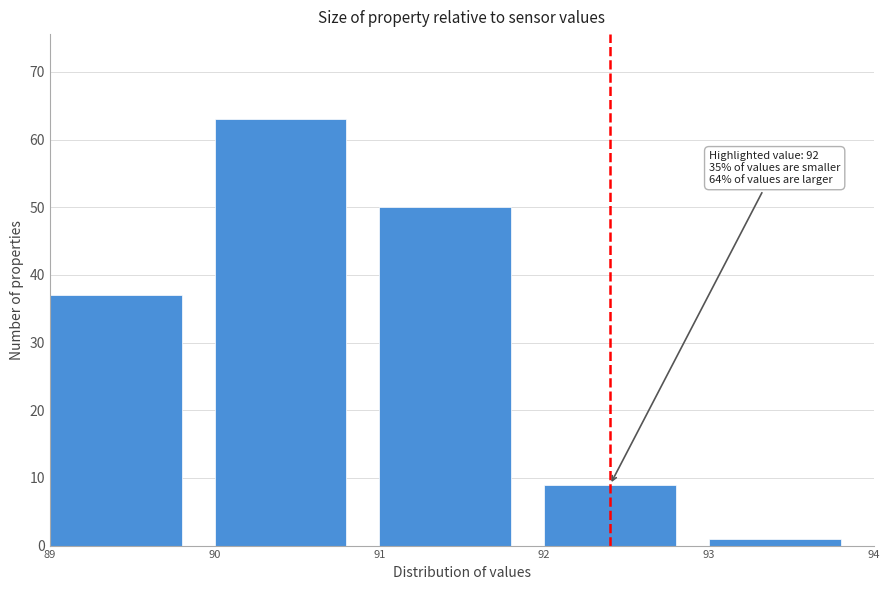

Which range on the x-axis has the tallest bar?

90 to 91